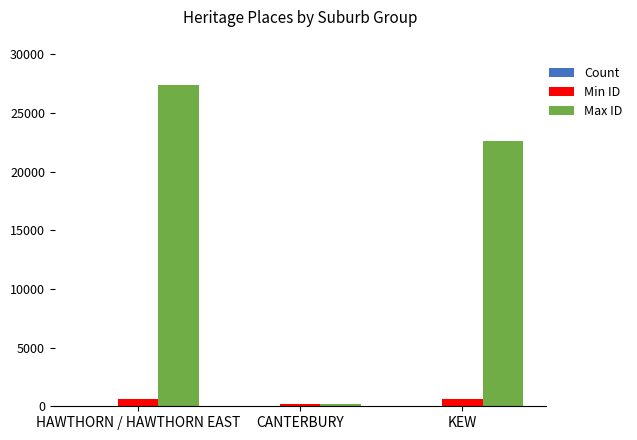

What is the average value of the Max ID series?

16730